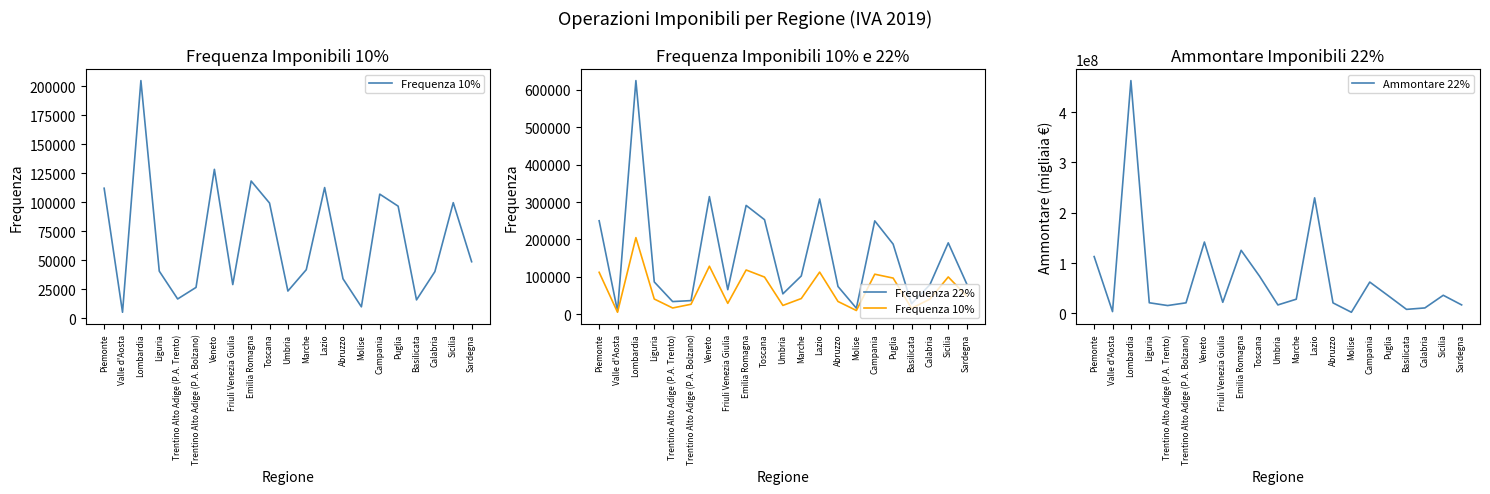

Which series has the largest total across all categories?

Ammontare 22%